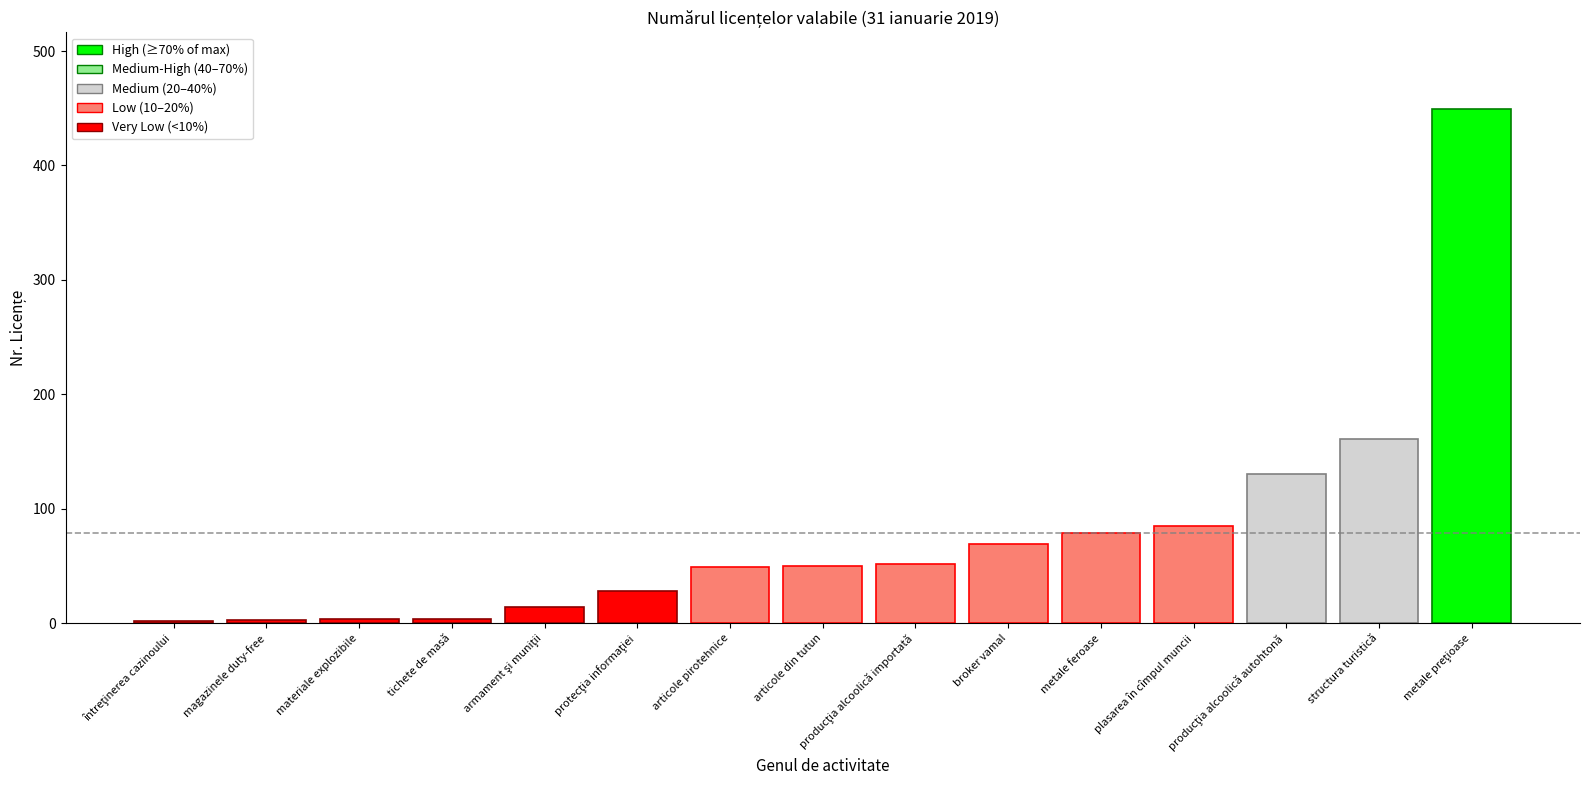

What is the difference between the maximum and minimum values?

447